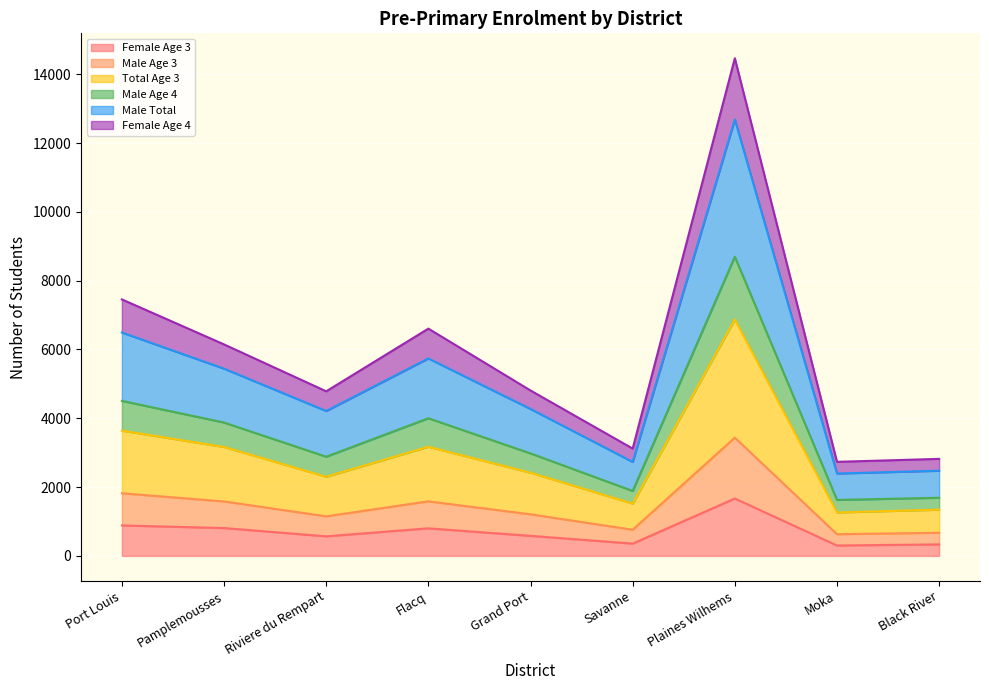

What is the difference between the highest and lowest values at Grand Port?

4225